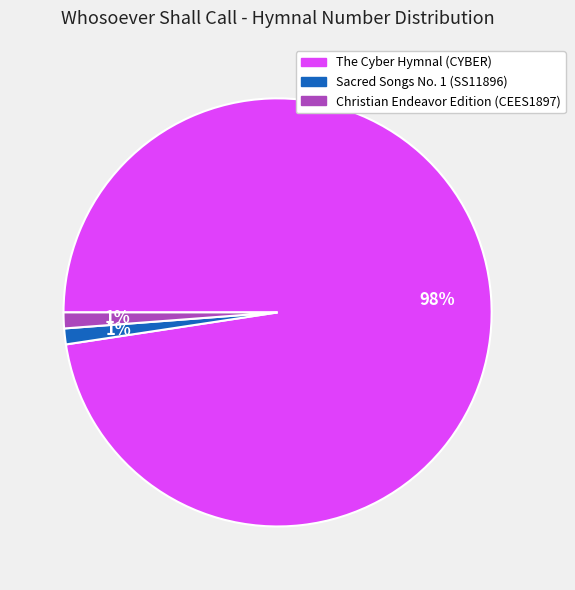

Which category has the biggest portion of the pie?

The Cyber Hymnal (CYBER)